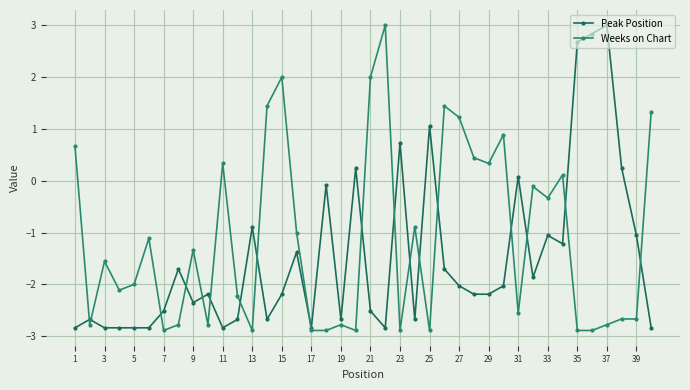

True or false: Peak Position has more than 1 points higher than both neighbors.

True